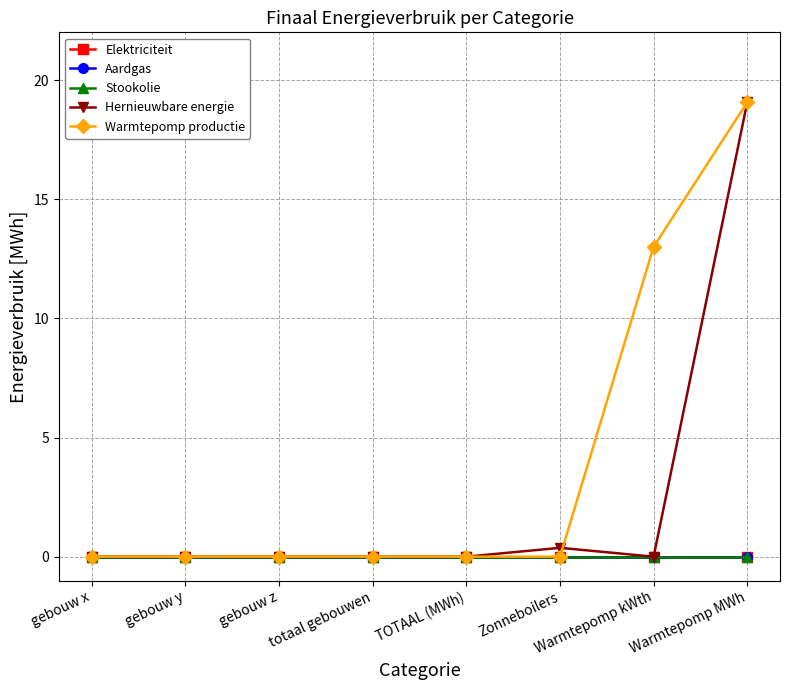

What are all the series names shown in the legend?

Elektriciteit, Aardgas, Stookolie, Hernieuwbare energie, Warmtepomp productie